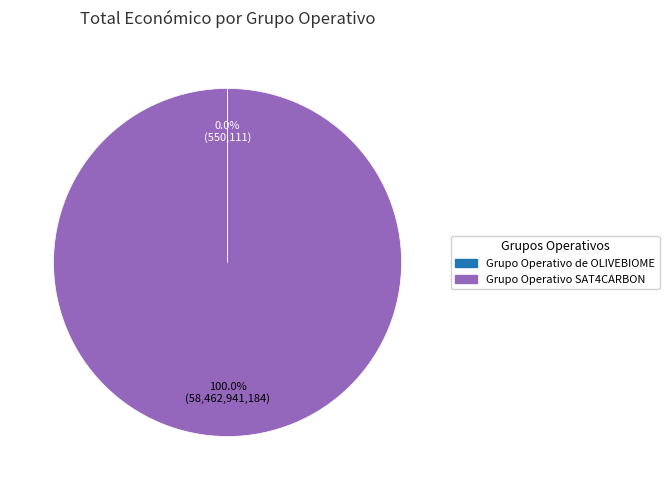

Does Grupo Operativo SAT4CARBON account for over 50% of the chart?

Yes